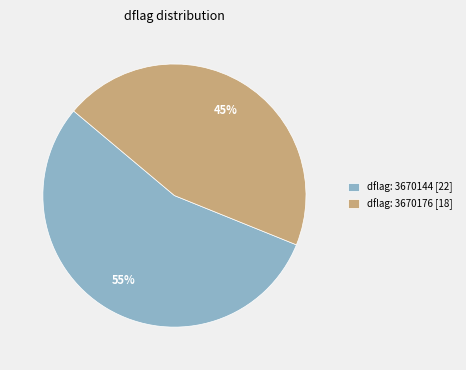

Is there a majority slice in this chart?

Yes